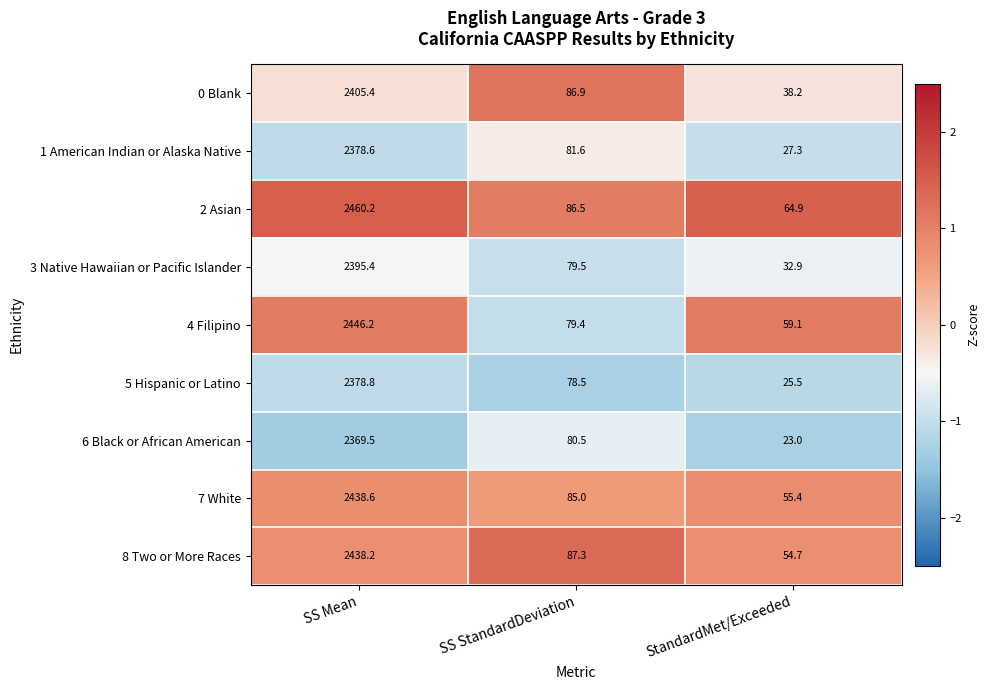

What is the sum of all 5 Hispanic or Latino values?

2482.8